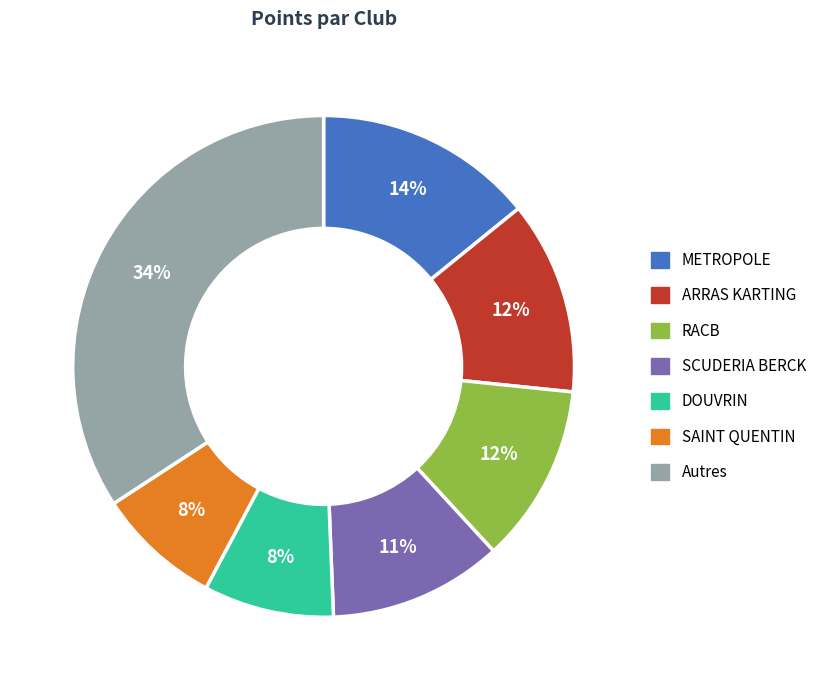

Does METROPOLE represent more than half of the total?

No